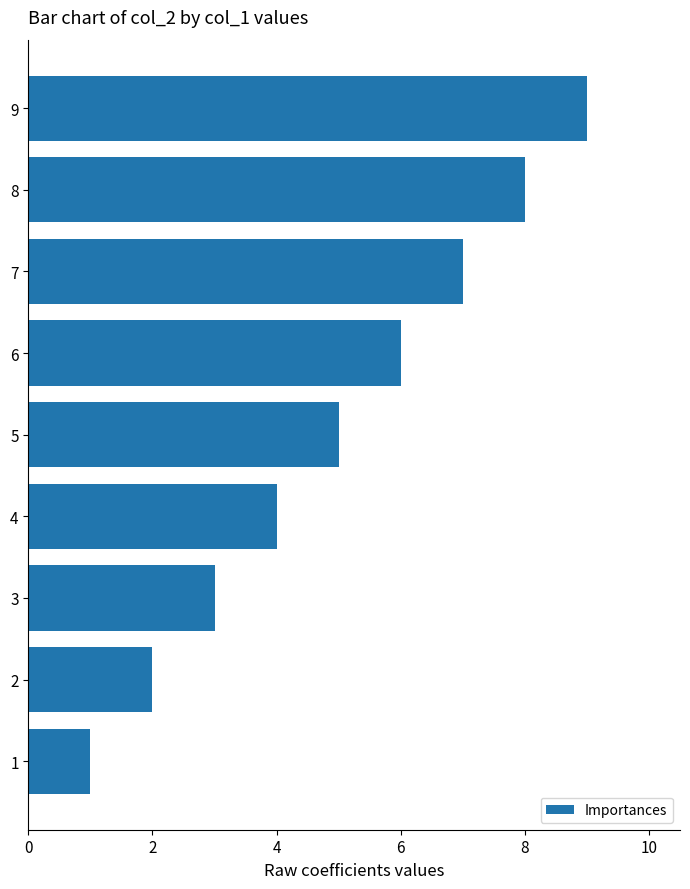

Approximately how many times larger is the value at 7 compared to 5?

1.4